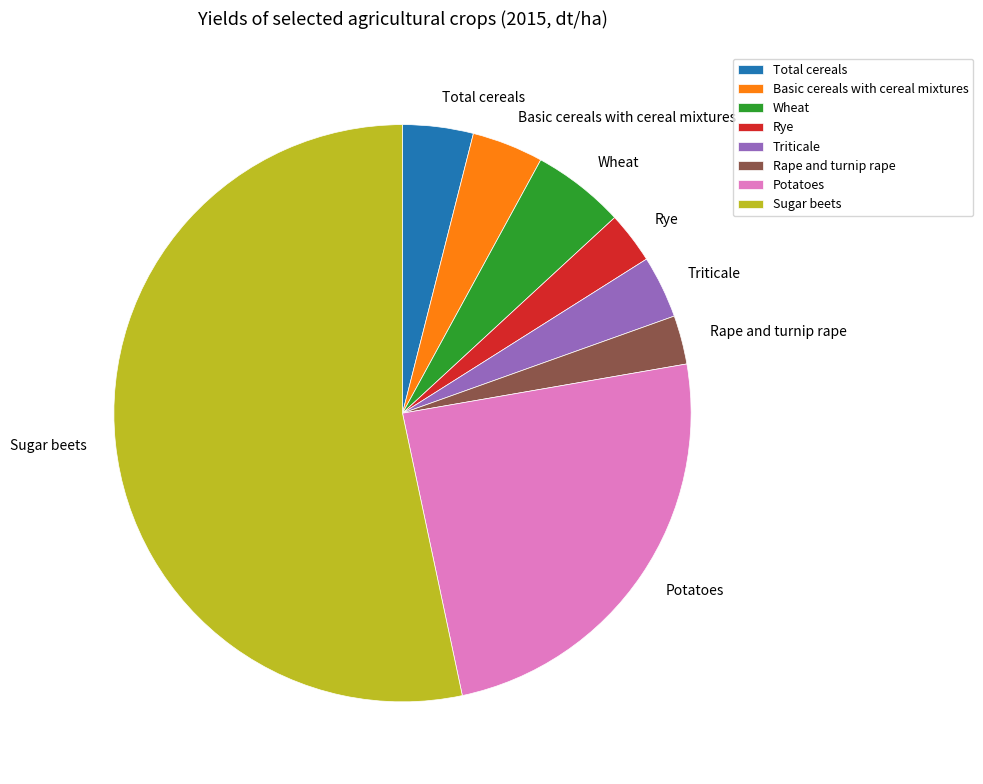

Approximately how many times larger is the value at Wheat compared to Triticale?

1.5